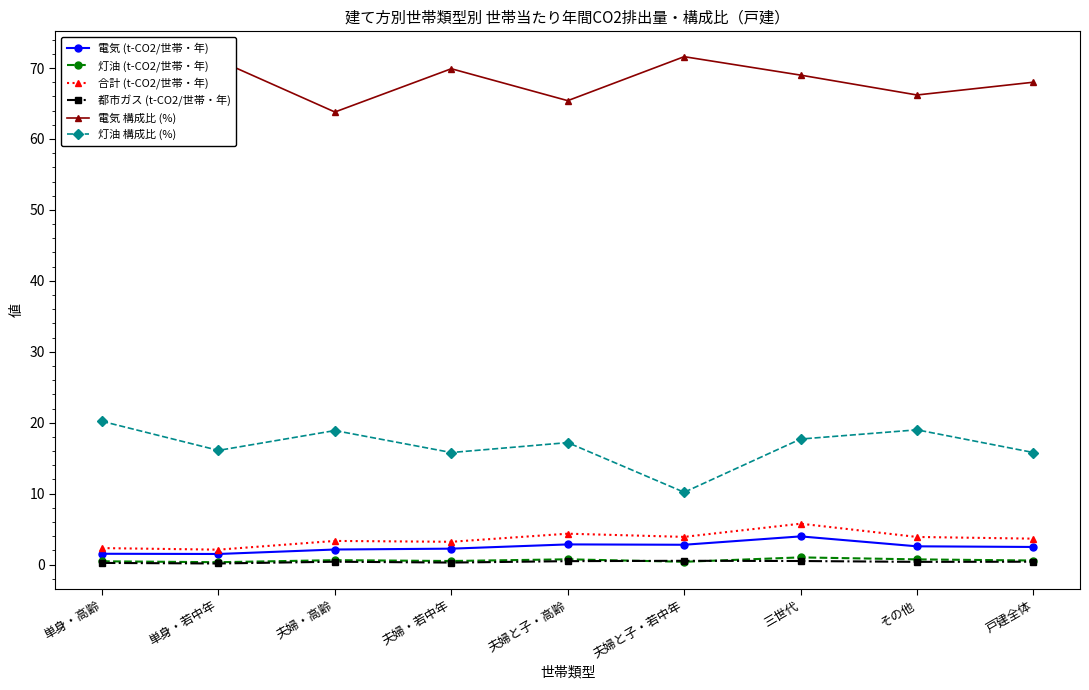

What position from the left is 三世代?

7